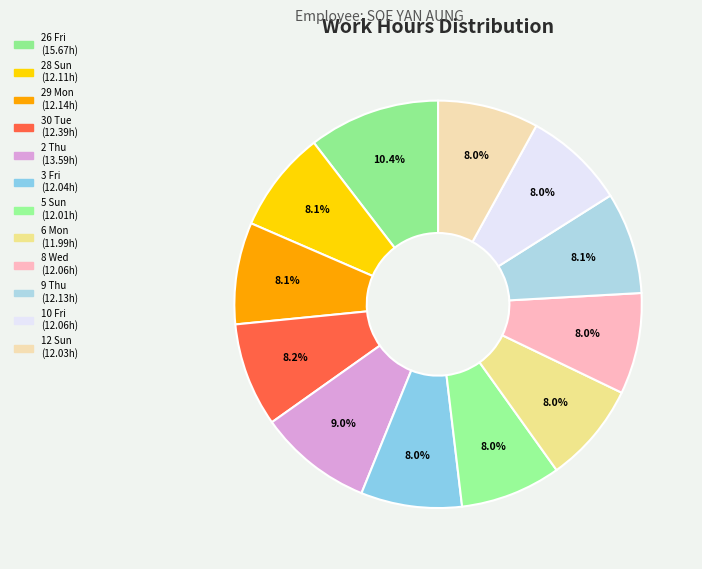

Is 26 Fri the majority of the pie?

No